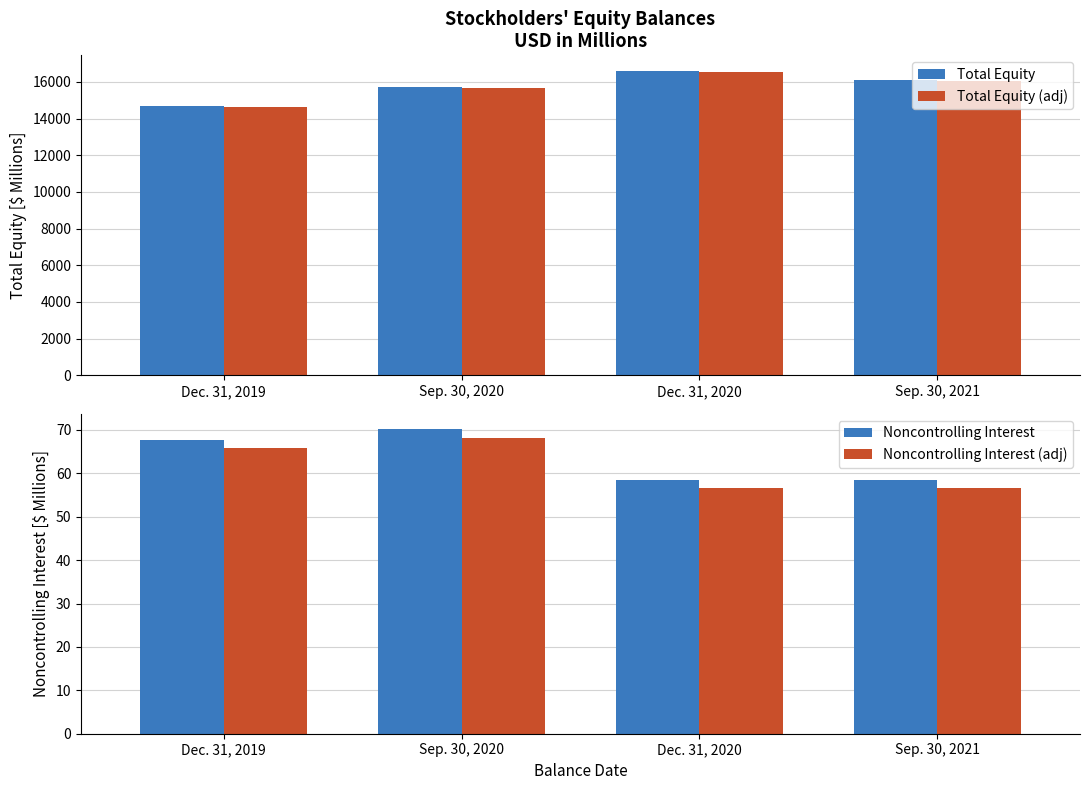

At how many categories does at least one series exceed 109?

4